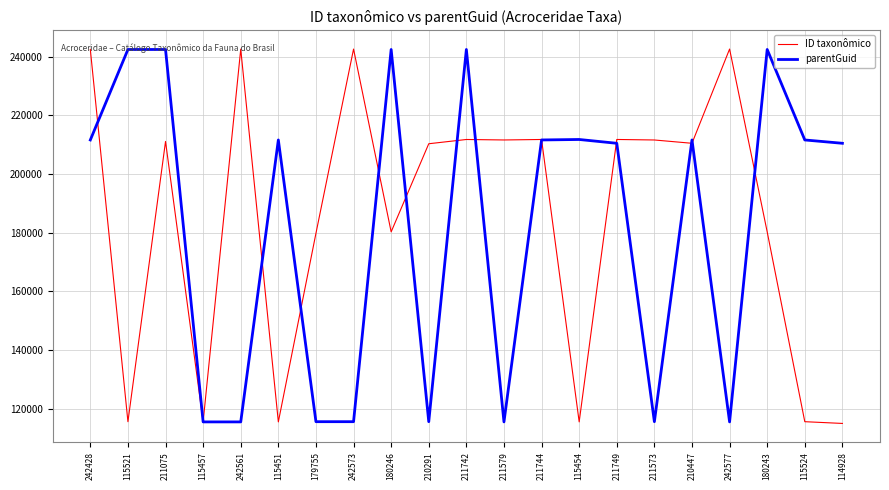

Is this an area chart (filled region under the line)?

No